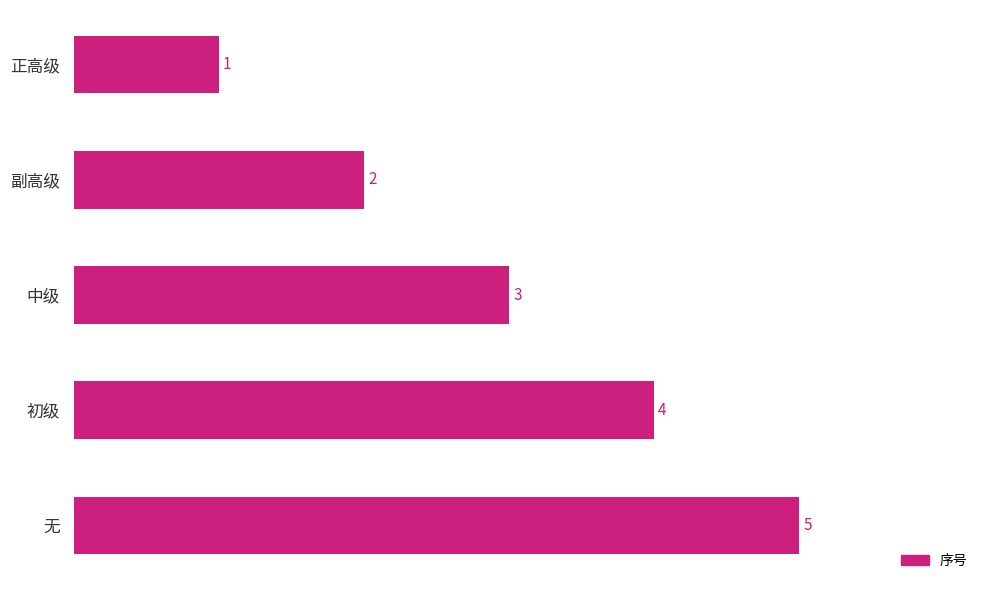

Rank the categories by value from lowest to highest.

正高级, 副高级, 中级, 初级, 无